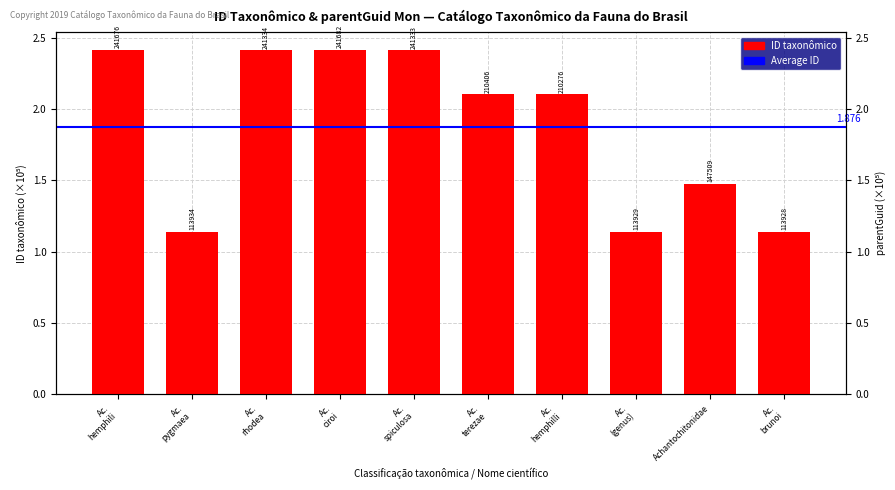

Is it true that the value at Ac. (genus) is 1.6?

False